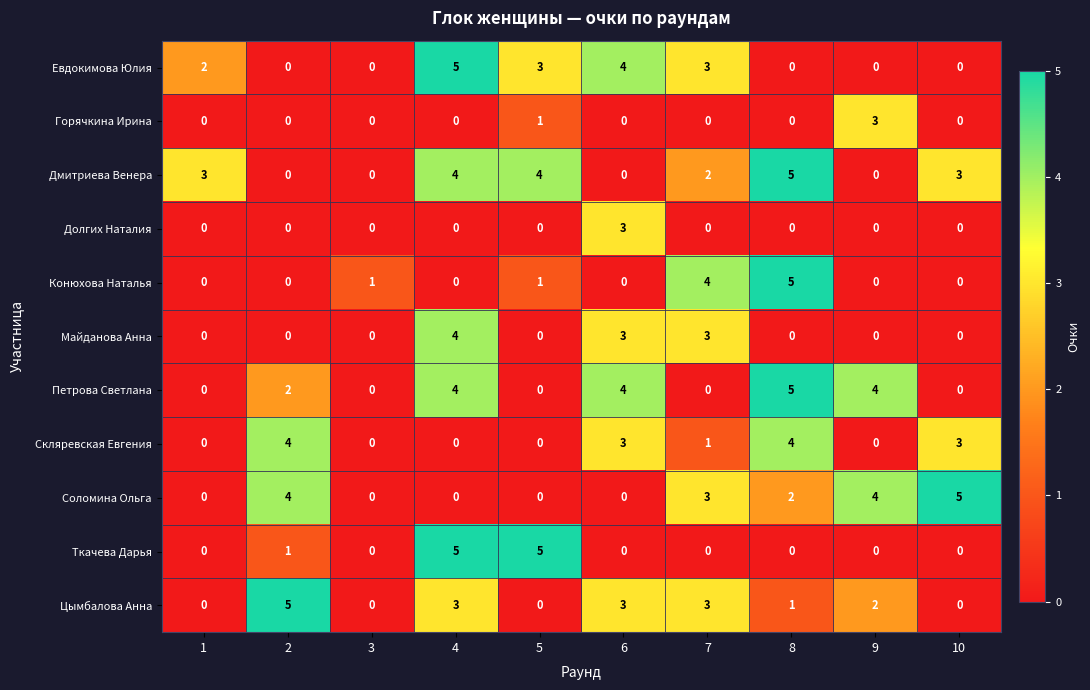

Count the number of data series in this chart.

11